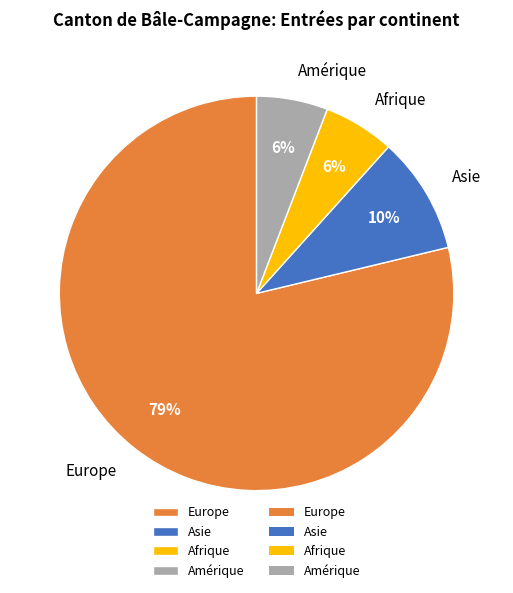

Between Amérique and Asie, which is larger?

Asie